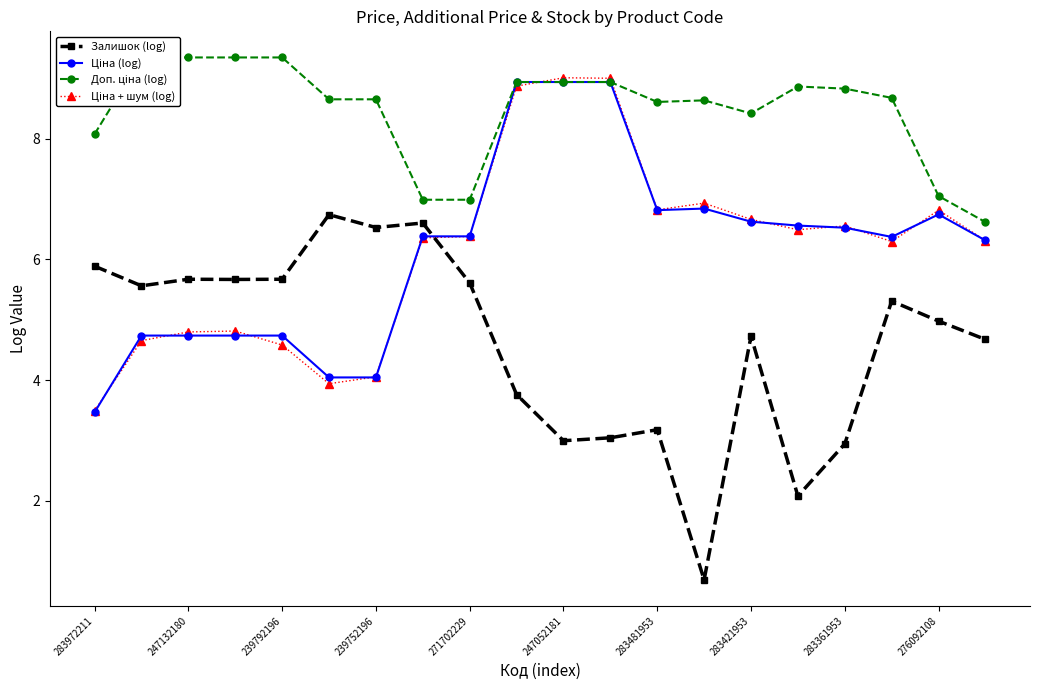

At which label does Залишок (log) first exceed 5?

283972211